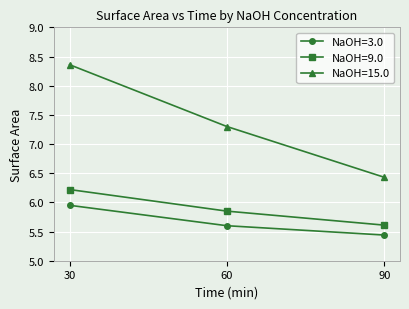

What are all the series names shown in the legend?

NaOH=3.0, NaOH=9.0, NaOH=15.0